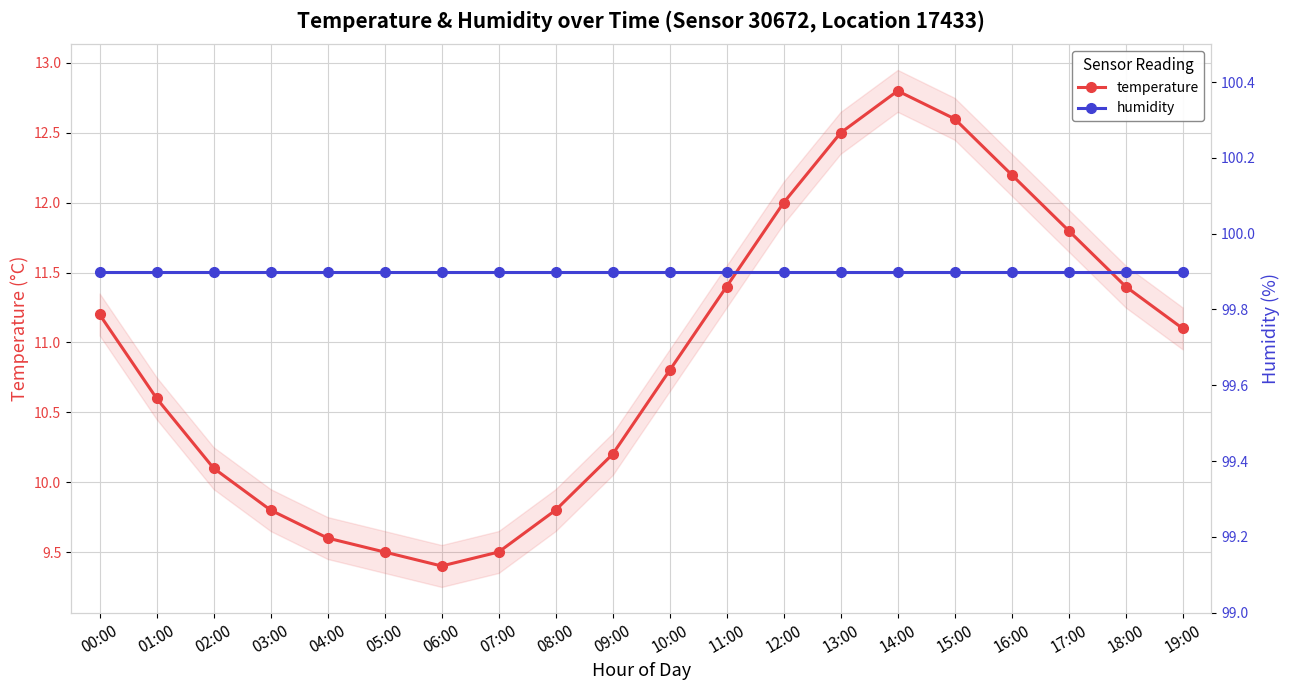

What is the average value of the humidity series?

99.9